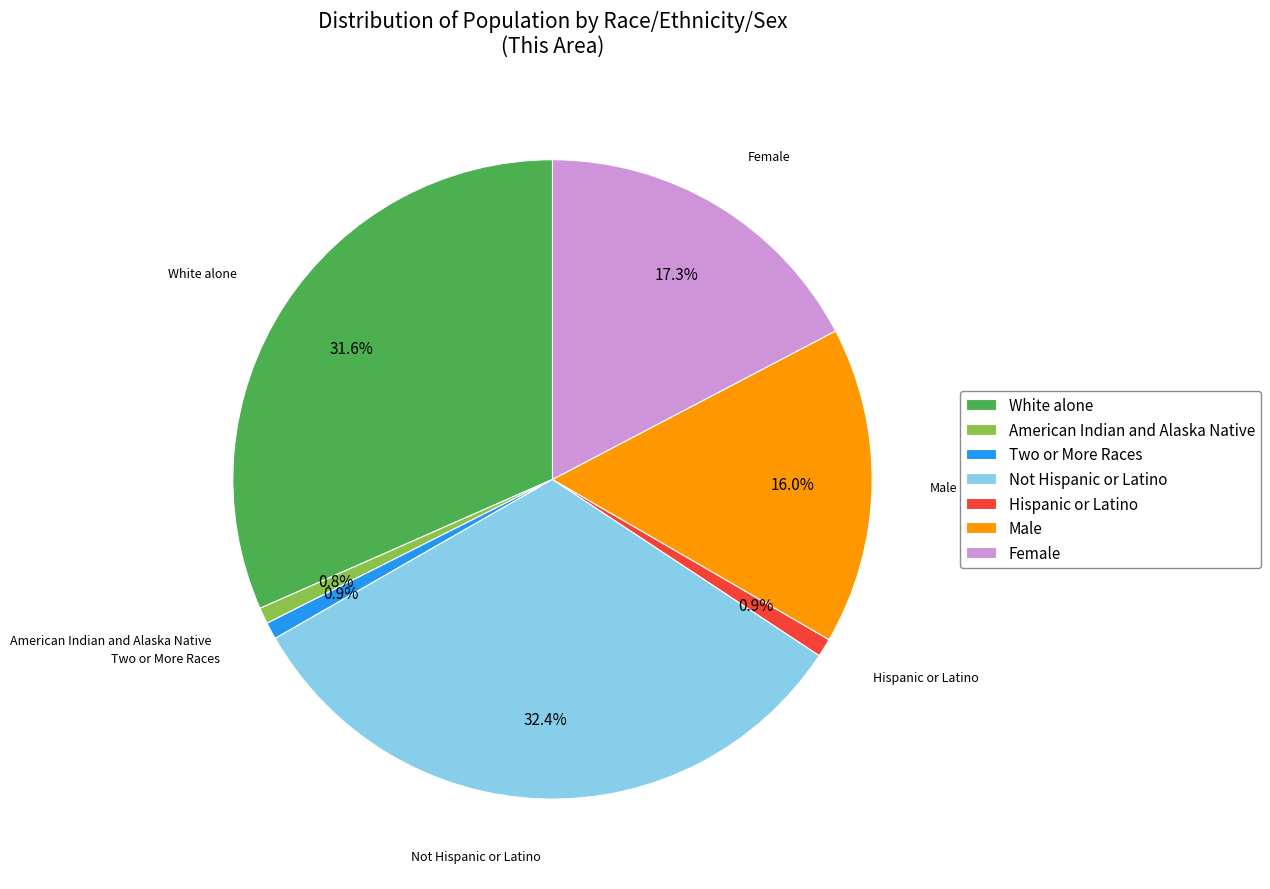

Combined, what portion of the pie is American Indian and Alaska Native and Two or More Races?

1.7%